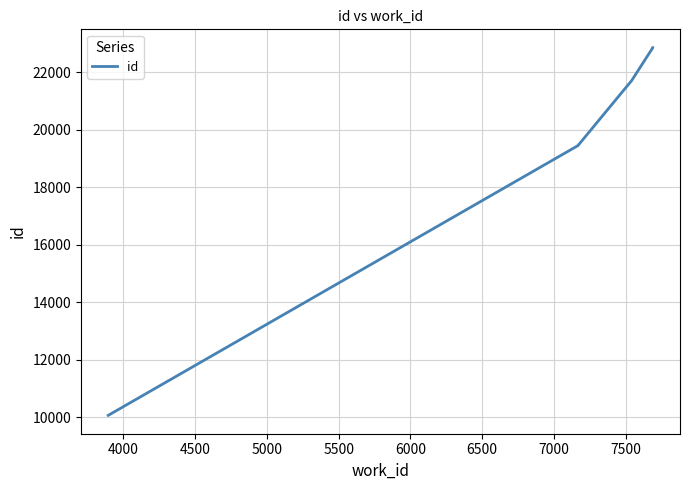

How many lines are shown in the chart?

1